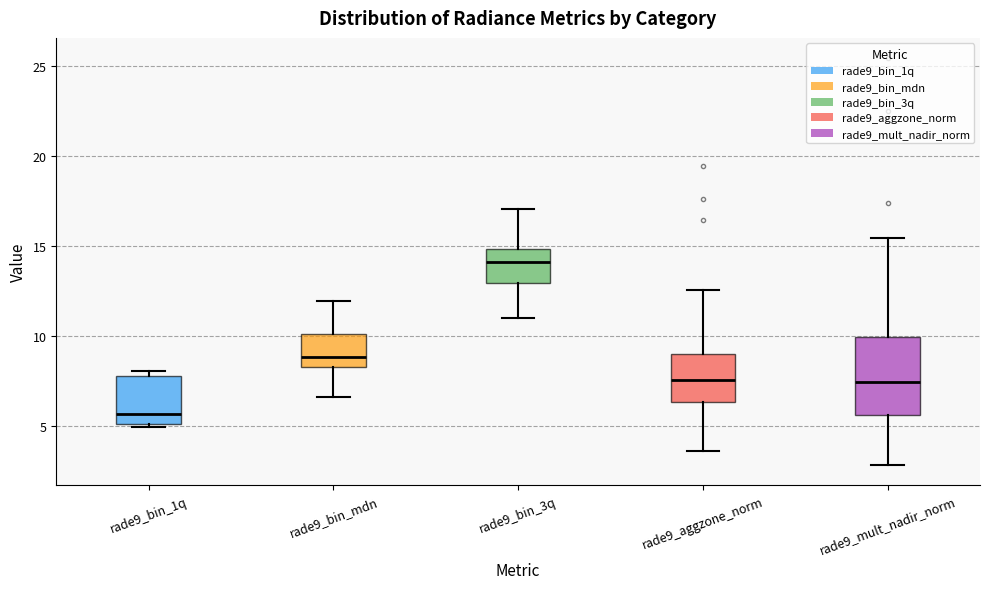

Reading left to right, read every box against the y-axis: the position of its median line, the range the box covers, and the ends of its whiskers. The values are not printed on the chart, so give them approximately, as read against the axis.

rade9_bin_1q: median 5.5, box 5.0 to 8.0, whiskers 5.0 (just below the box's lower edge) to 8.0 (just above the box's upper edge)
rade9_bin_mdn: median 9.0, box 8.5 to 10.0, whiskers 6.5 to 12.0
rade9_bin_3q: median 14.0, box 13.0 to 15.0, whiskers 11.0 to 17.0
rade9_aggzone_norm: median 7.5, box 6.5 to 9.0, whiskers 3.5 to 12.5
rade9_mult_nadir_norm: median 7.5, box 5.5 to 10.0, whiskers 3.0 to 15.5